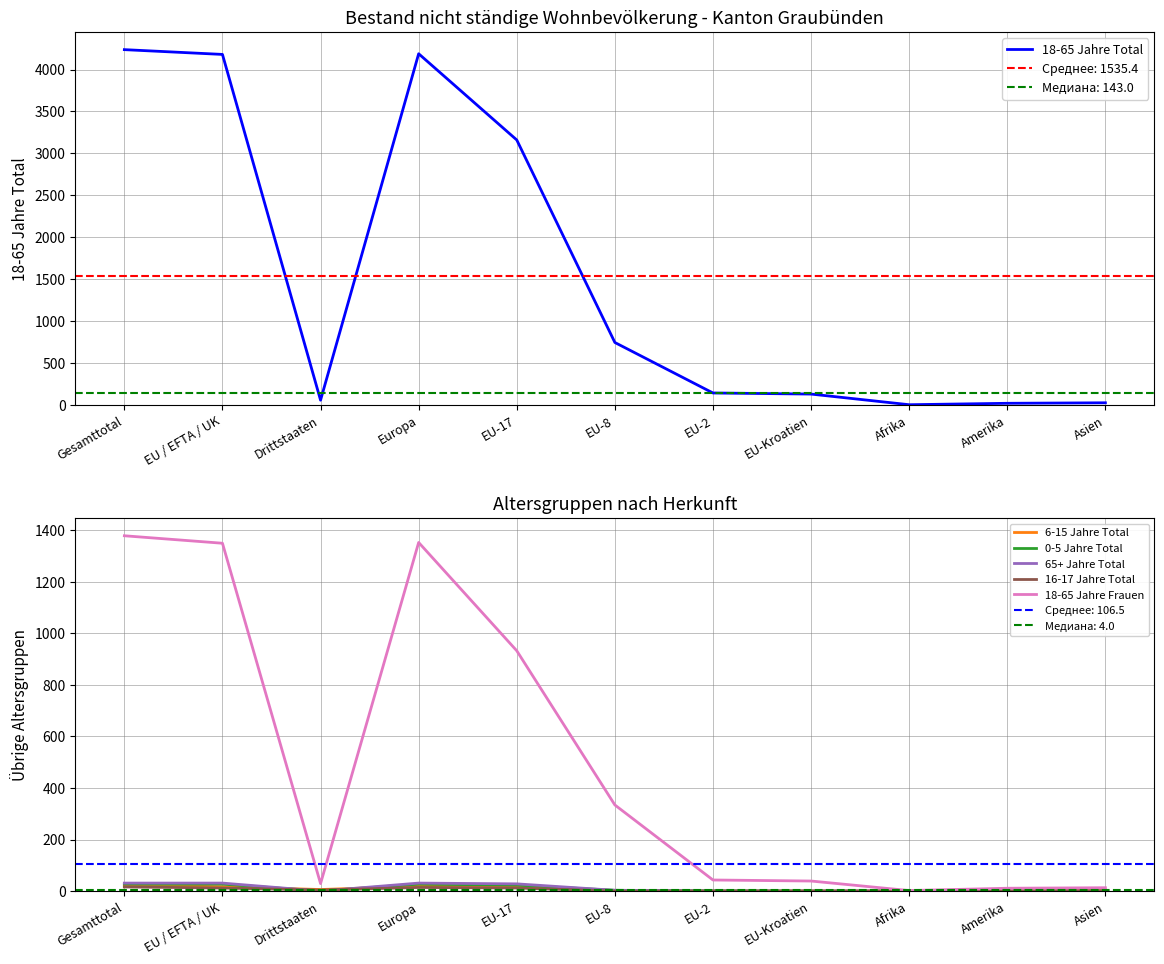

List the labels in order of 65+ Jahre Total value, largest first.

Gesamttotal, EU / EFTA / UK, Europa, EU-17, EU-8, Drittstaaten, EU-2, EU-Kroatien, Afrika, Amerika, Asien